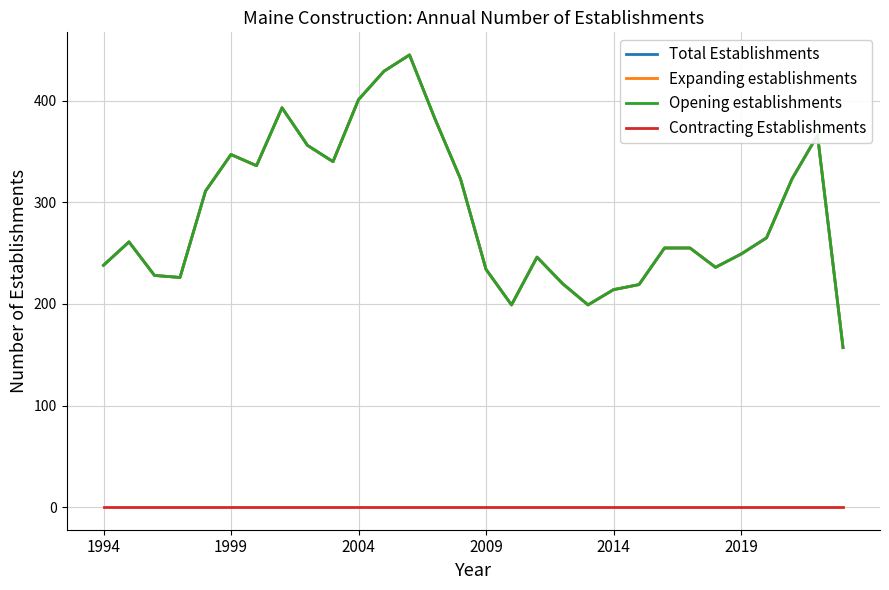

Does the chart have visible grid lines?

Yes